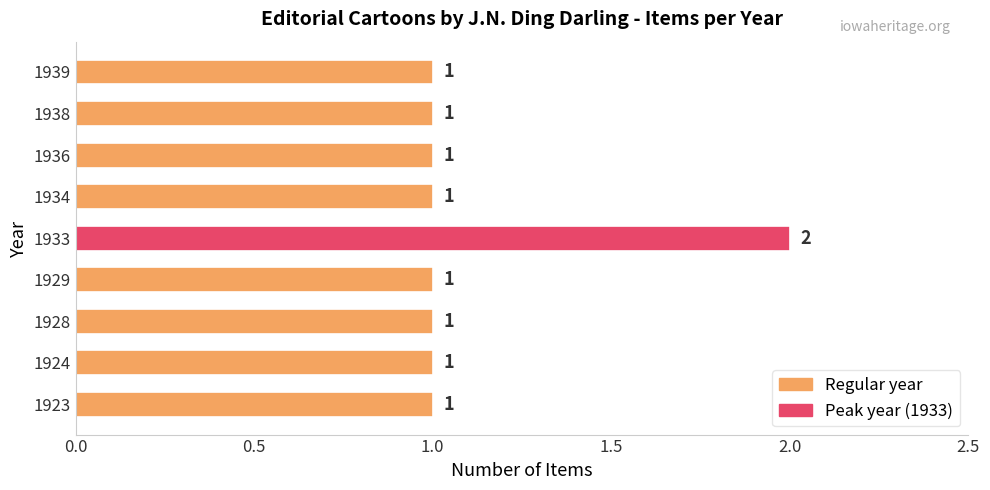

What is the change in value from 1929 to 1933?

+1